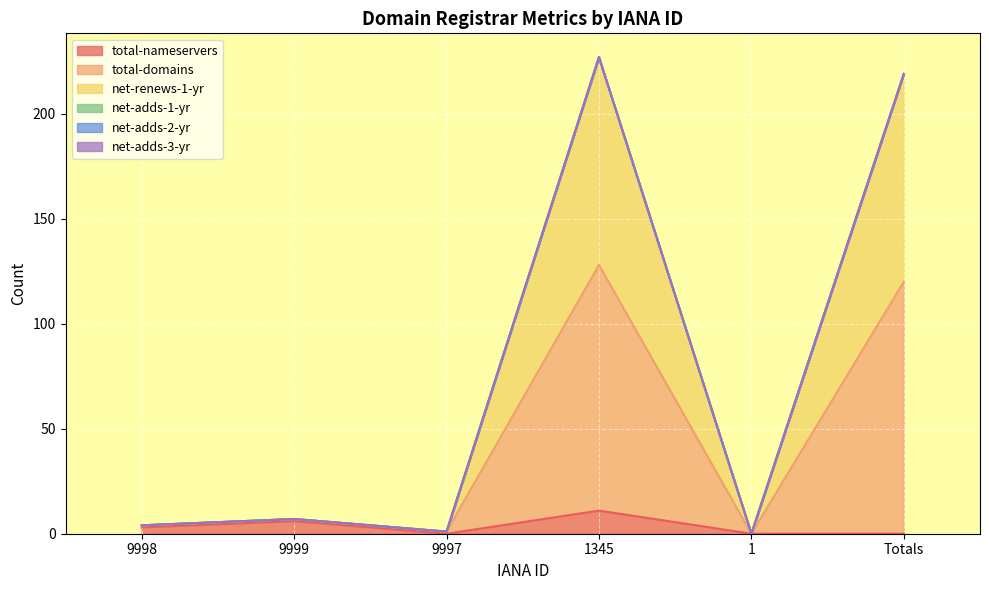

List the labels in order of net-renews-1-yr value, largest first.

1345, Totals, 9999, 9998, 9997, 1